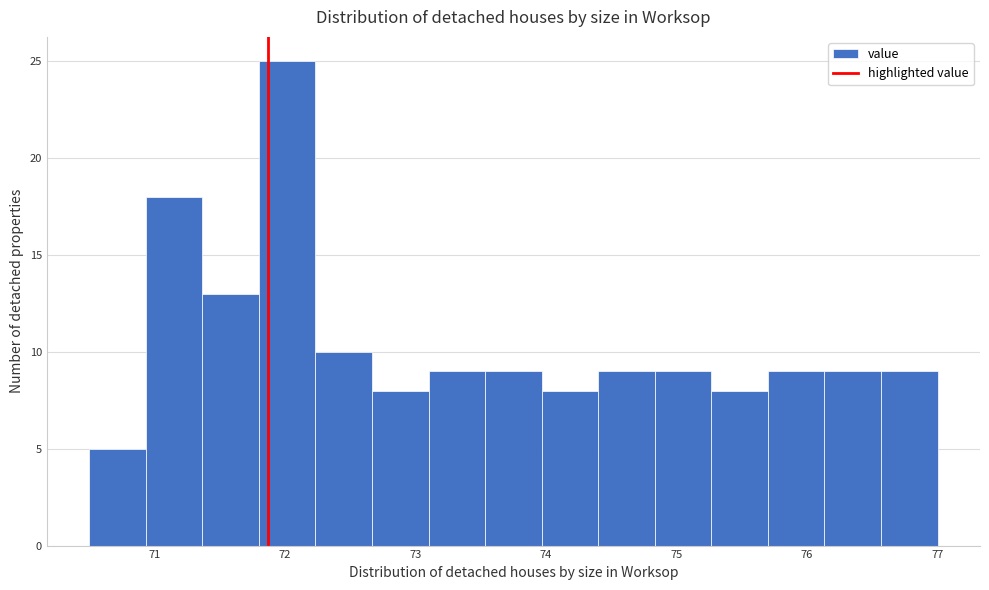

Reading left to right, transcribe this chart: for each bar, give the range it covers on the x-axis and its height. Neither the bar edges nor the heights are printed on the chart, so give them approximately, as read against the axes.

70.5 to 70.9: 5
70.9 to 71.4: 18
71.4 to 71.8: 13
71.8 to 72.2: 25
72.2 to 72.7: 10
72.7 to 73.1: 8
73.1 to 73.5: 9
73.5 to 74.0: 9
74.0 to 74.4: 8
74.4 to 74.8: 9
74.8 to 75.3: 9
75.3 to 75.7: 8
75.7 to 76.1: 9
76.1 to 76.6: 9
76.6 to 77.0: 9